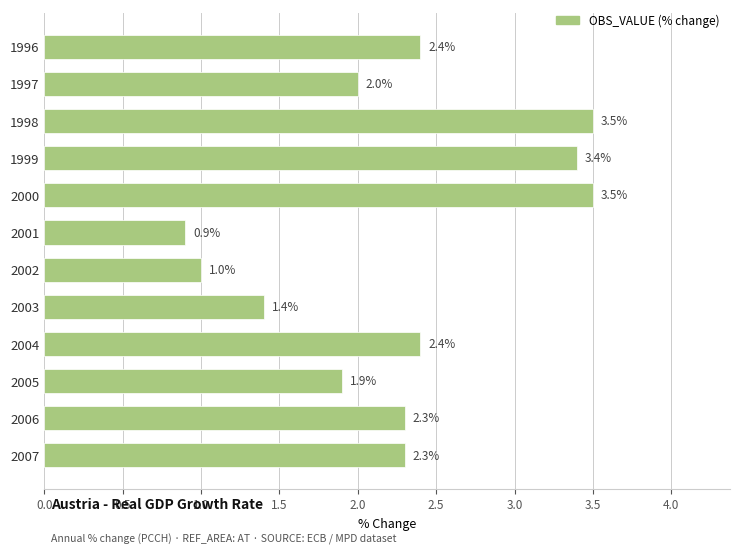

What is the smallest value displayed?

0.9